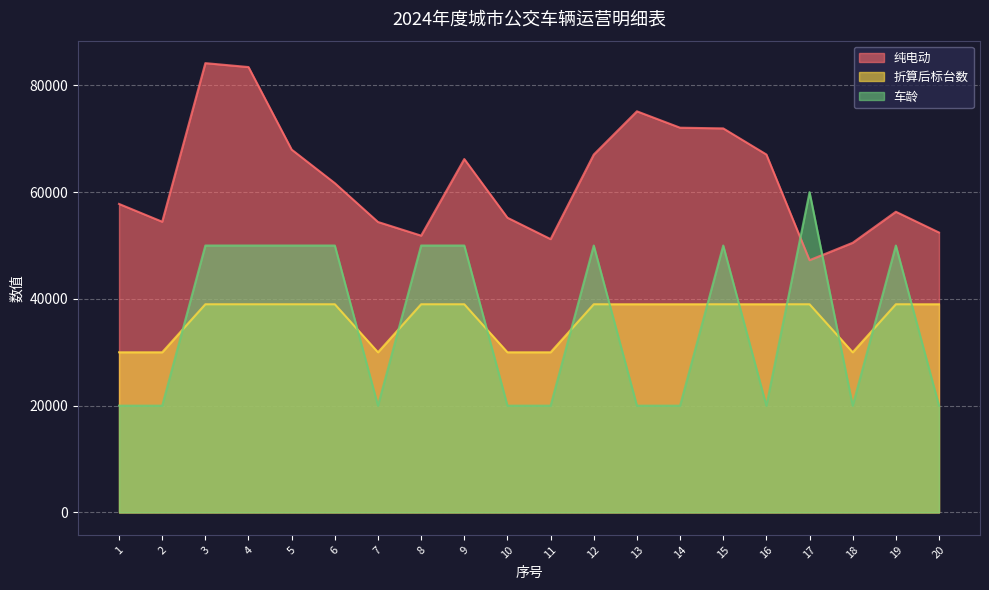

Between 10 and 19, which series saw the biggest shift?

车龄